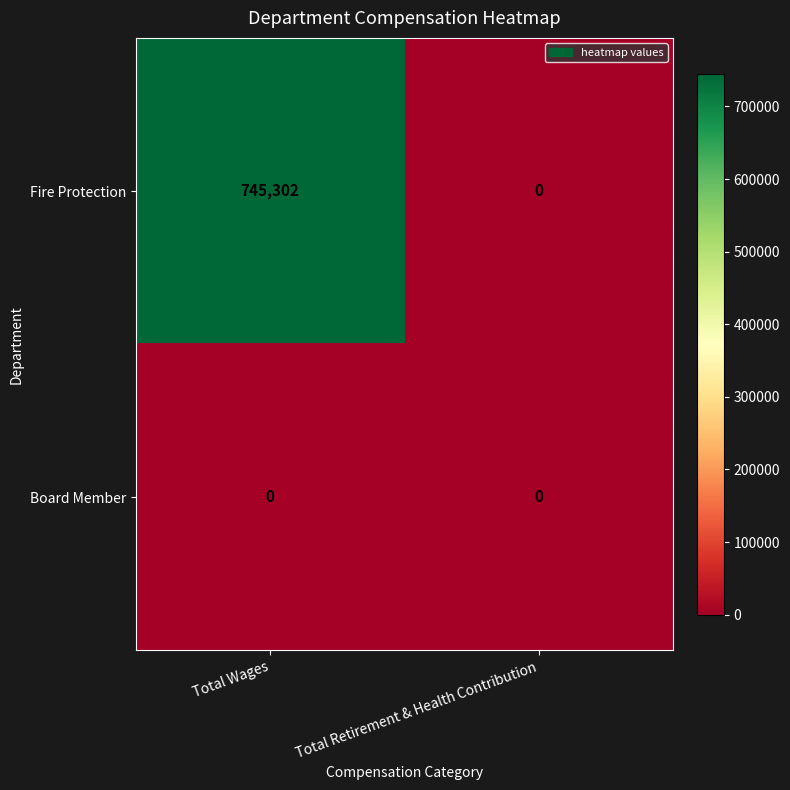

Rank the series by their maximum value, from lowest to highest.

Board Member, Fire Protection